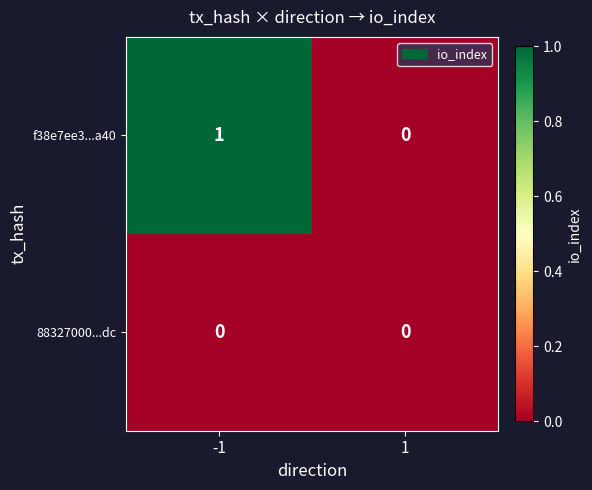

Reading left to right, transcribe all the data shown in this chart.

f38e7ee3...a40: 1	0
88327000...dc: 0	0